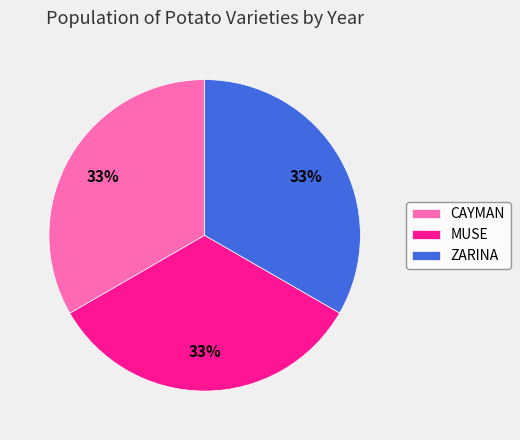

Approximately how many times larger is the value at MUSE compared to CAYMAN?

1.0